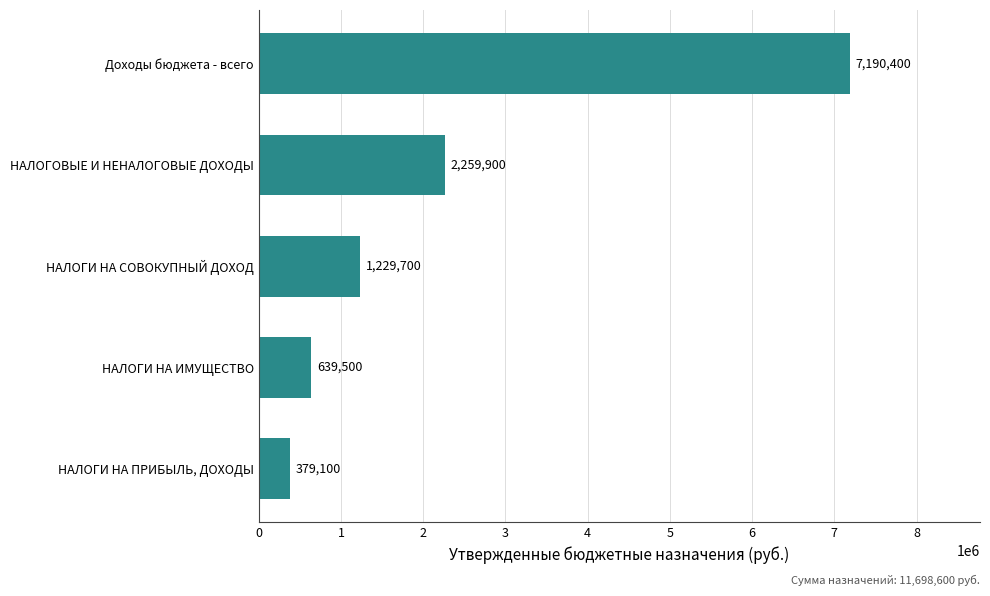

What is the ratio of the value at НАЛОГИ НА СОВОКУПНЫЙ ДОХОД to the value at НАЛОГОВЫЕ И НЕНАЛОГОВЫЕ ДОХОДЫ?

0.5